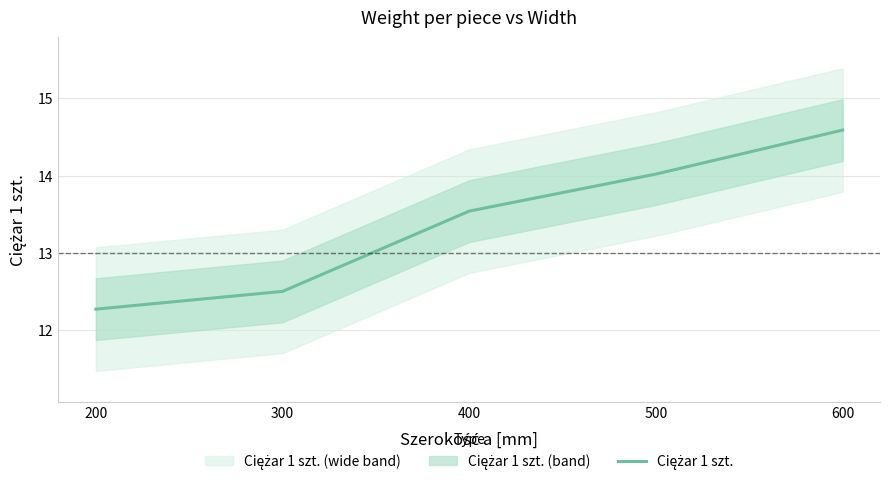

The value at 200 is 12.3. True or false?

True